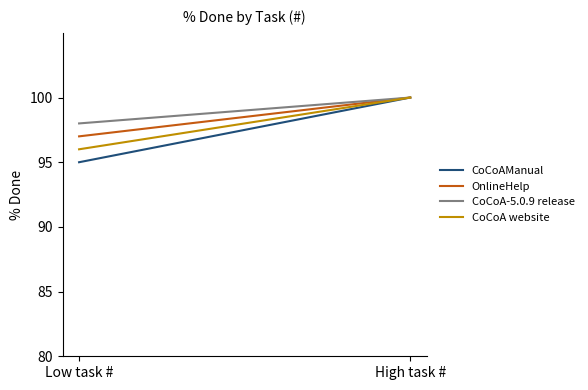

Reading right to left, extract all data points from this chart.

CoCoAManual: 100	95
OnlineHelp: 100	97
CoCoA-5.0.9 release: 100	98
CoCoA website: 100	96